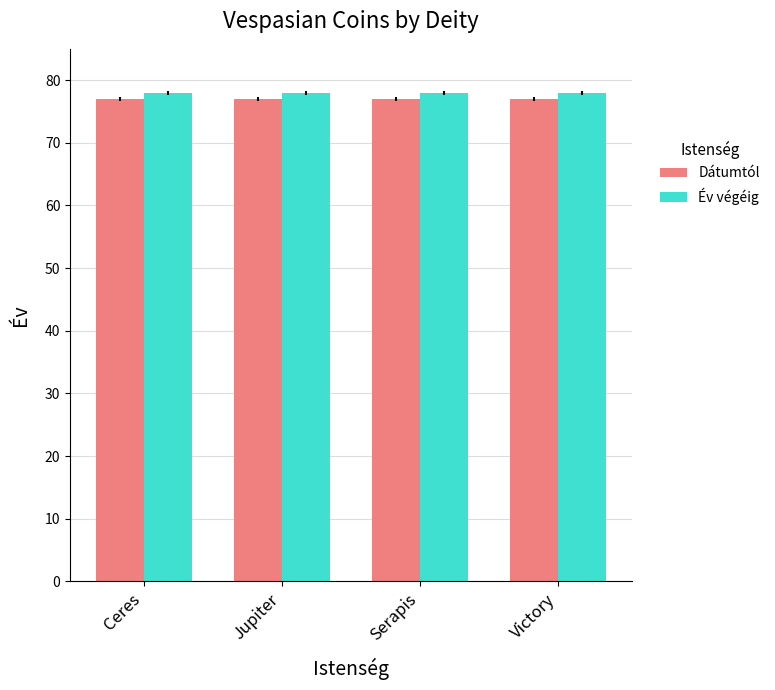

Reading left to right, list all the values displayed in this chart.

Dátumtól: Ceres=77	Jupiter=77	Serapis=77	Victory=77
Év végéig: Ceres=78	Jupiter=78	Serapis=78	Victory=78